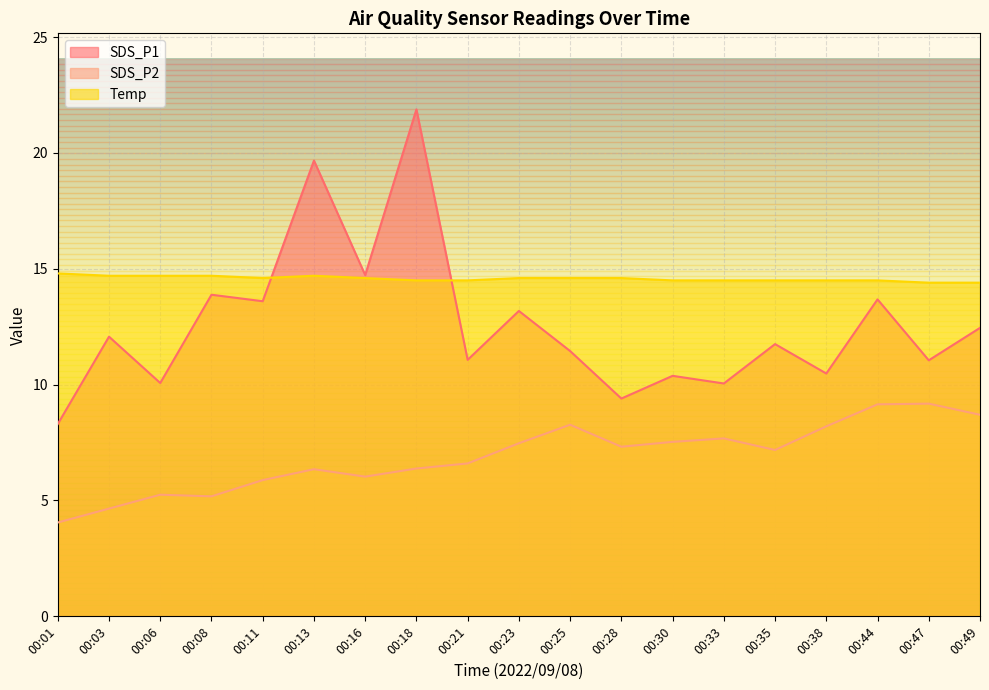

What is the smallest value displayed?

4.0